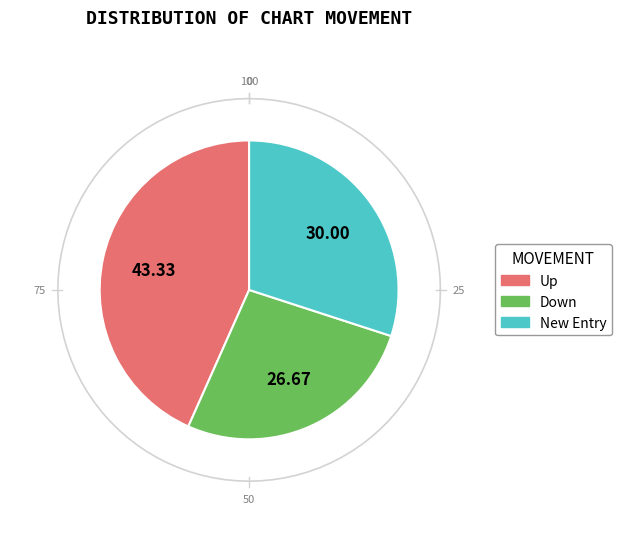

Is it true that - is 37% of the pie?

False